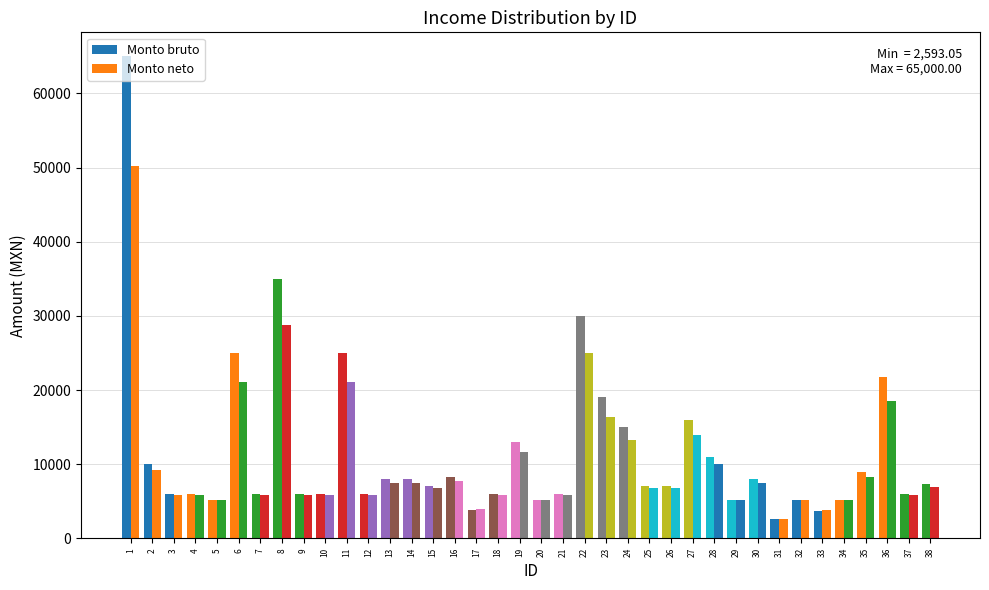

How many categories are shown in the chart?

38